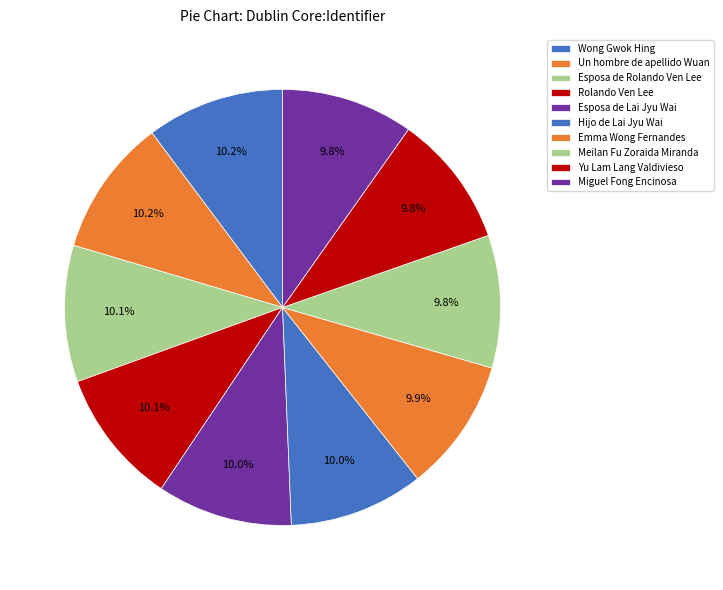

Combined, do Meilan Fu Zoraida Miranda and Esposa de Rolando Ven Lee account for over 50%?

No